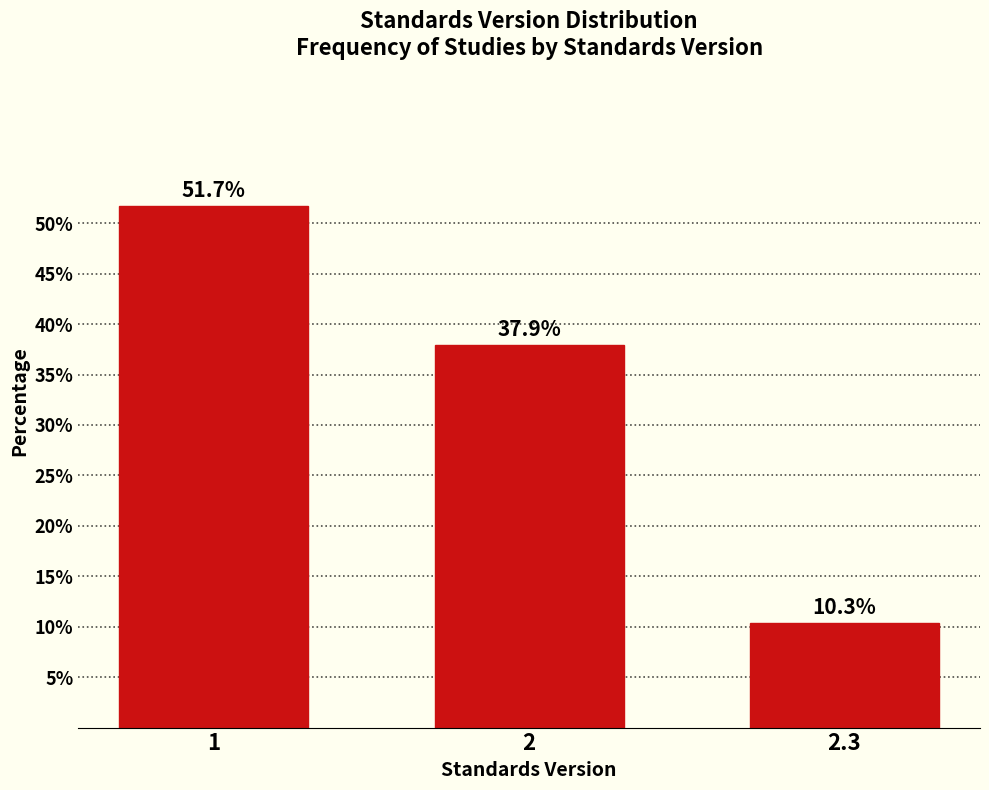

Reading right to left, transcribe all the data shown in this chart.

2.3=10.3	2=37.9	1=51.7